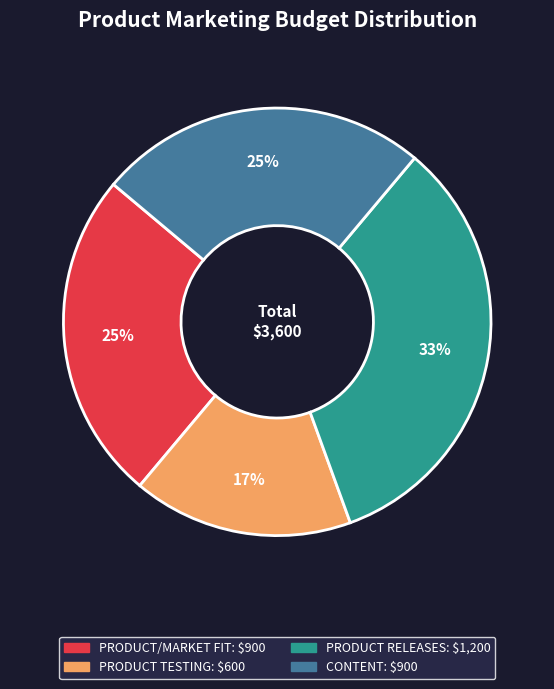

Which category has the biggest portion of the pie?

PRODUCT RELEASES